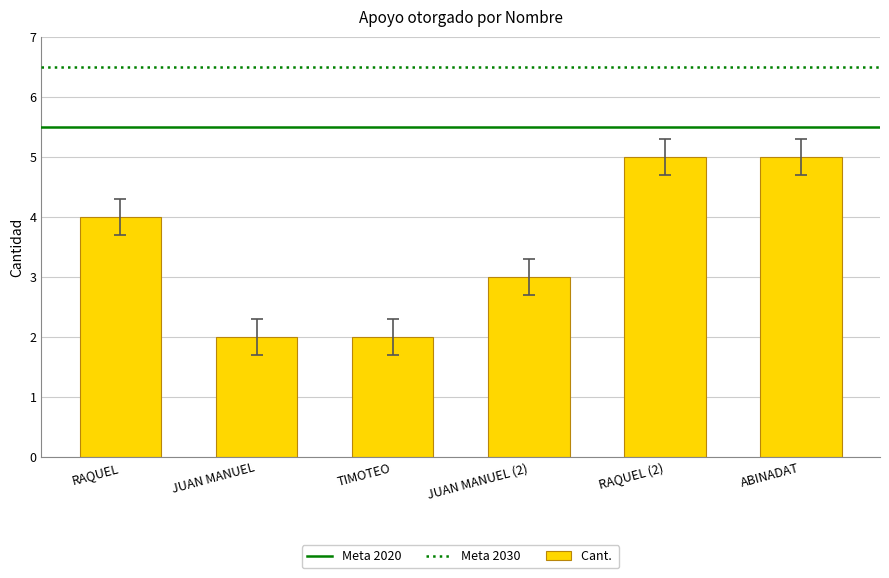

How many categories are shown in the chart?

6